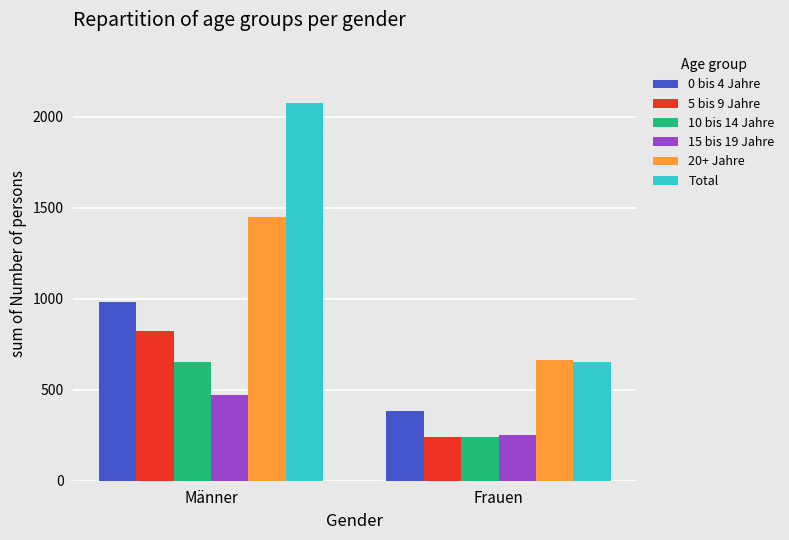

Does the chart contain any negative values?

No